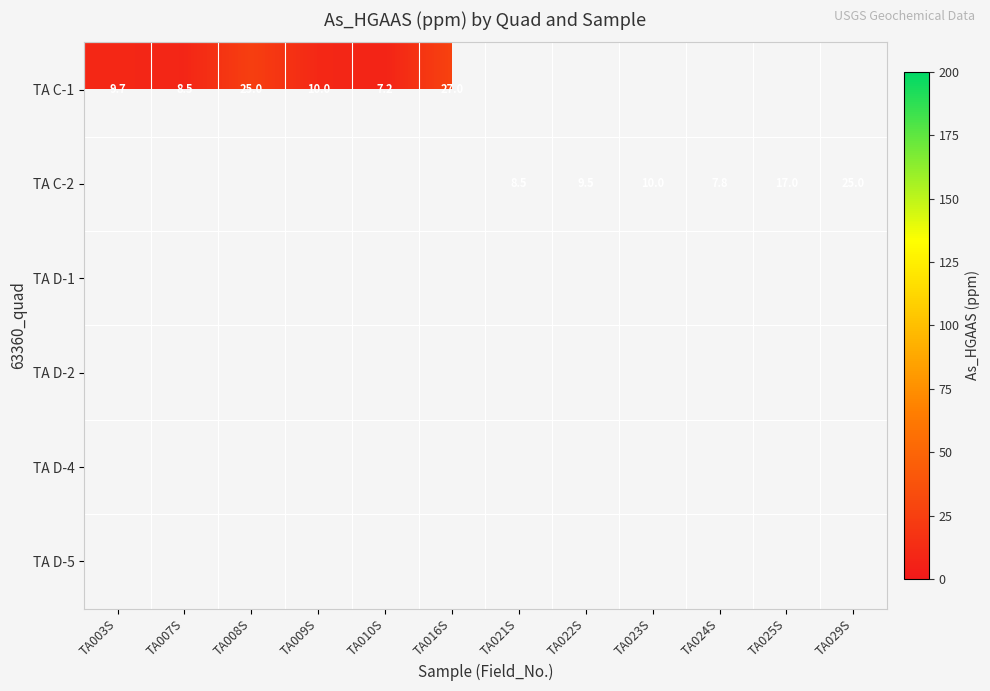

What is the sum of the TA C-1 values at TA008S and TA016S?

52.0